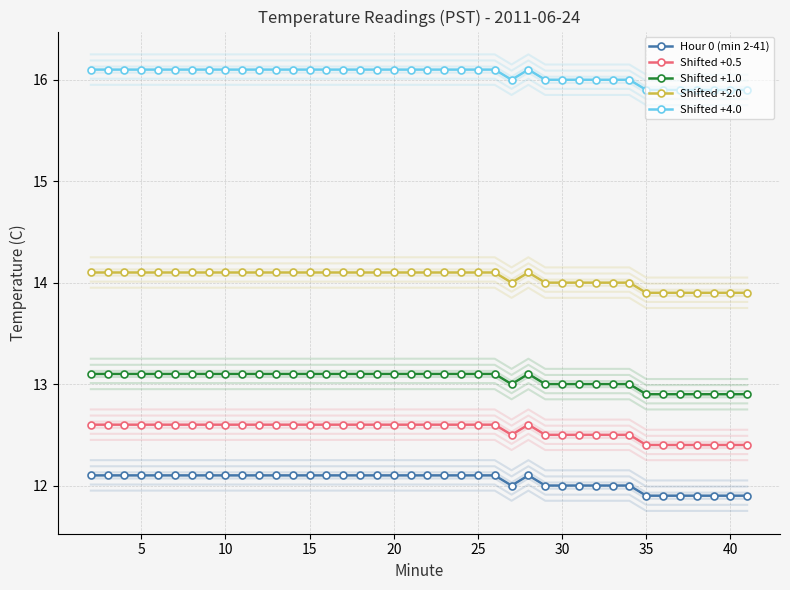

What is the value of the Shifted +0.5 point at the 17th from the left?

12.6